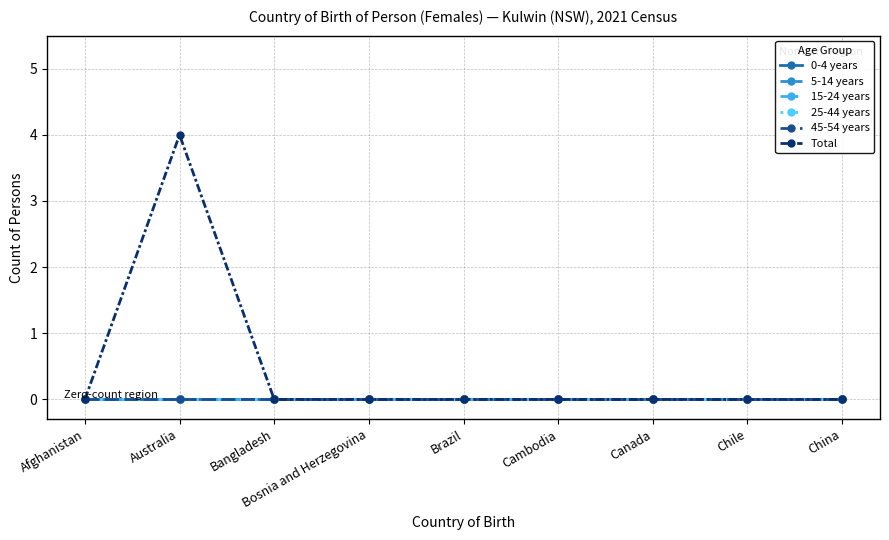

Which category has the highest value in the 0-4 years series?

Afghanistan